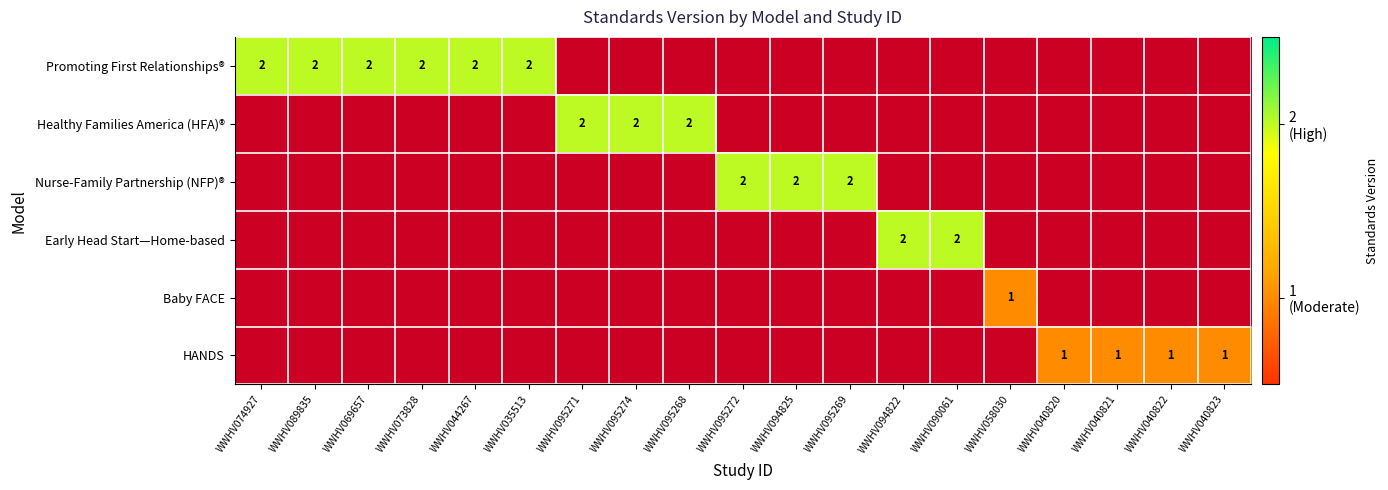

Count the number of data series in this chart.

6